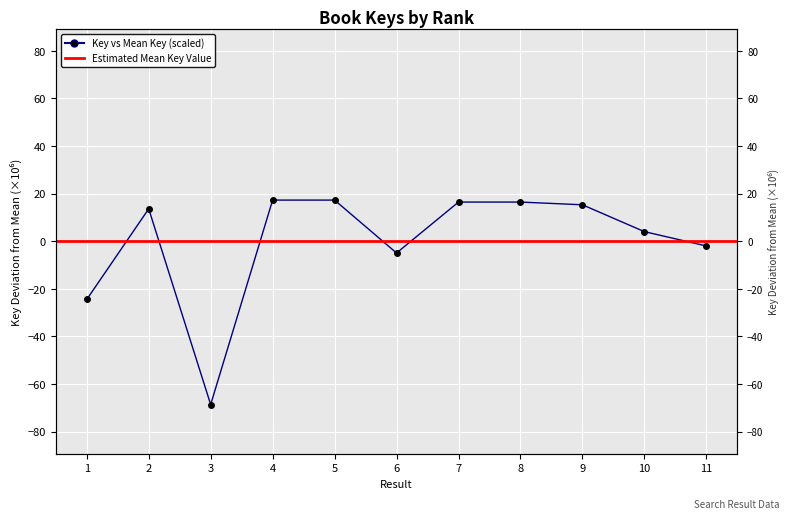

How many interior local valleys (lower than both neighbors) does the data have?

2